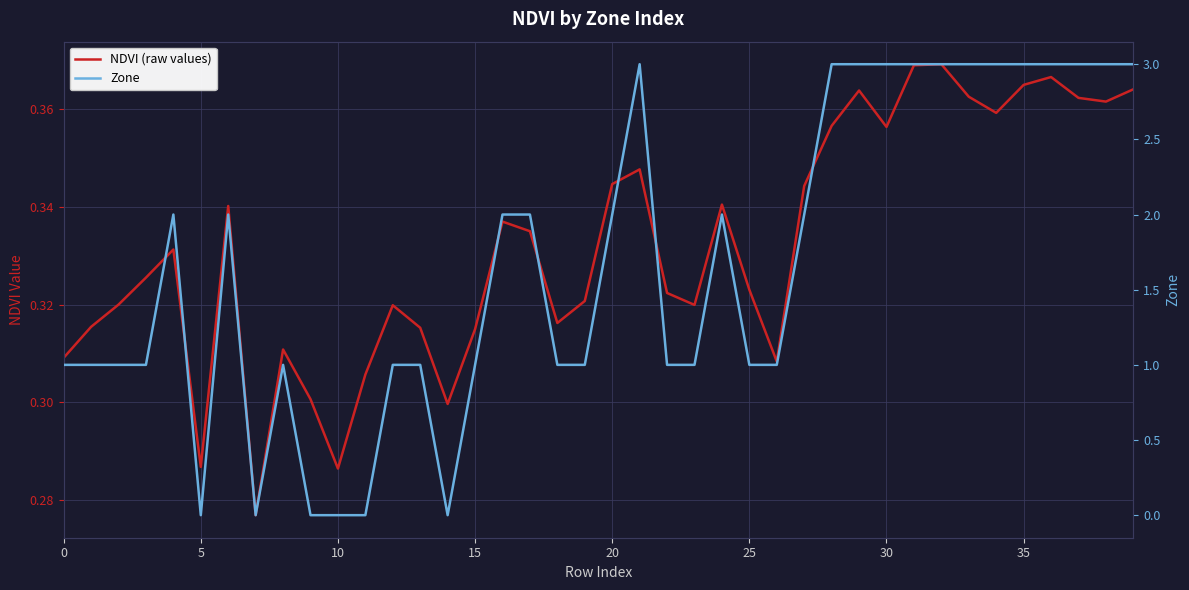

Is it true that Zone equals -2.0 at 9?

False